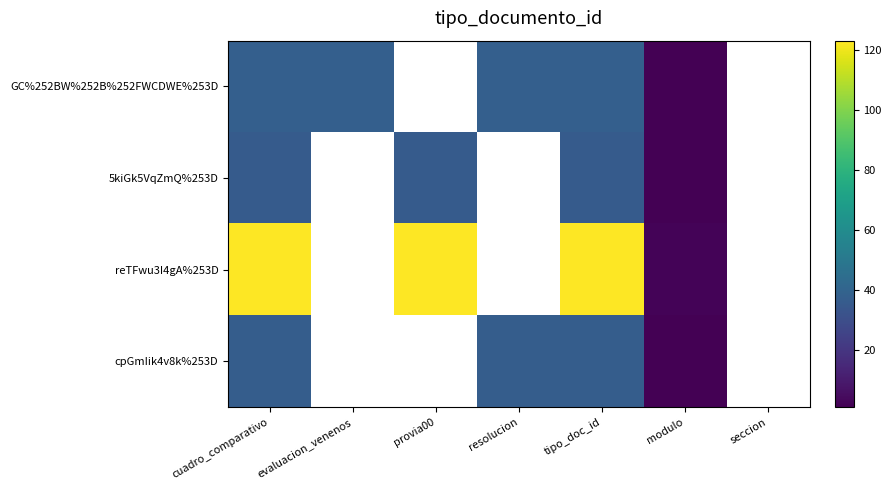

What is the total value across all series at modulo?

5.0